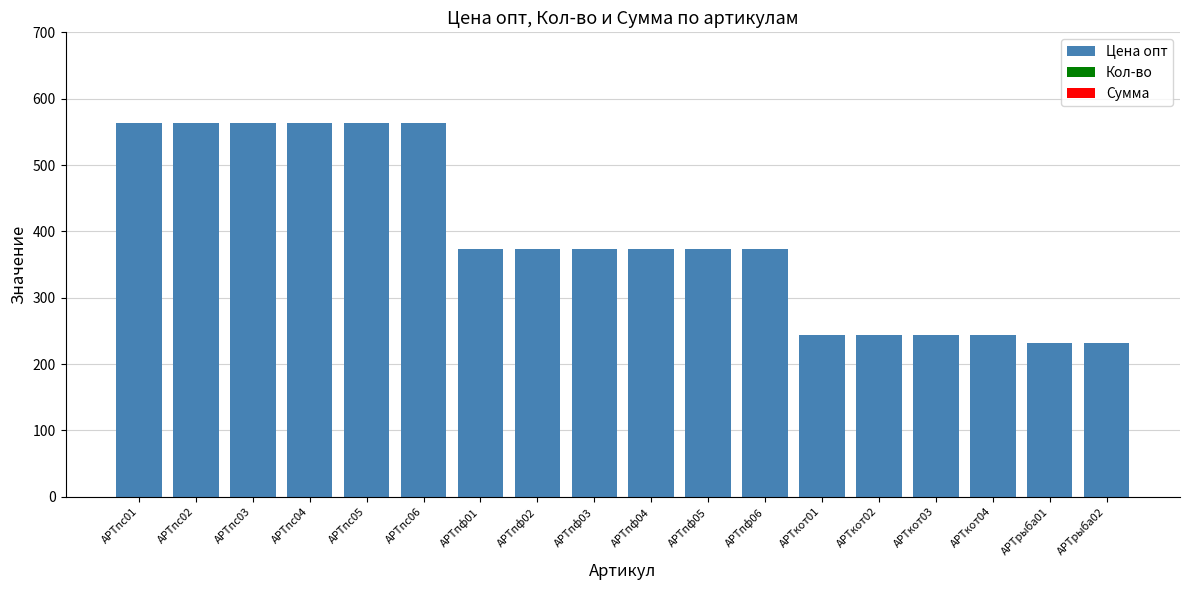

What is the minimum value shown in the chart?

232